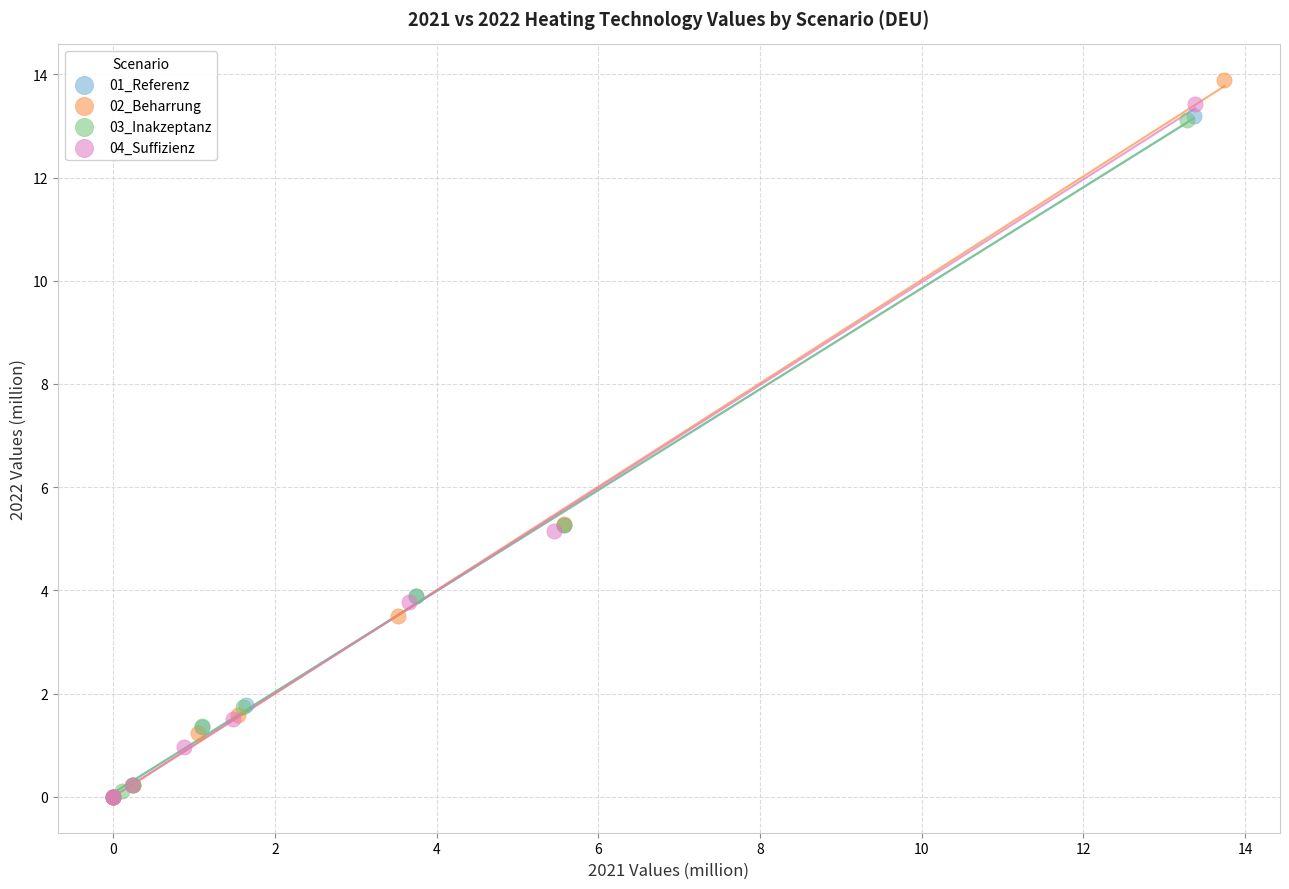

What are all the series names shown in the legend?

01_Referenz, 02_Beharrung, 03_Inakzeptanz, 04_Suffizienz